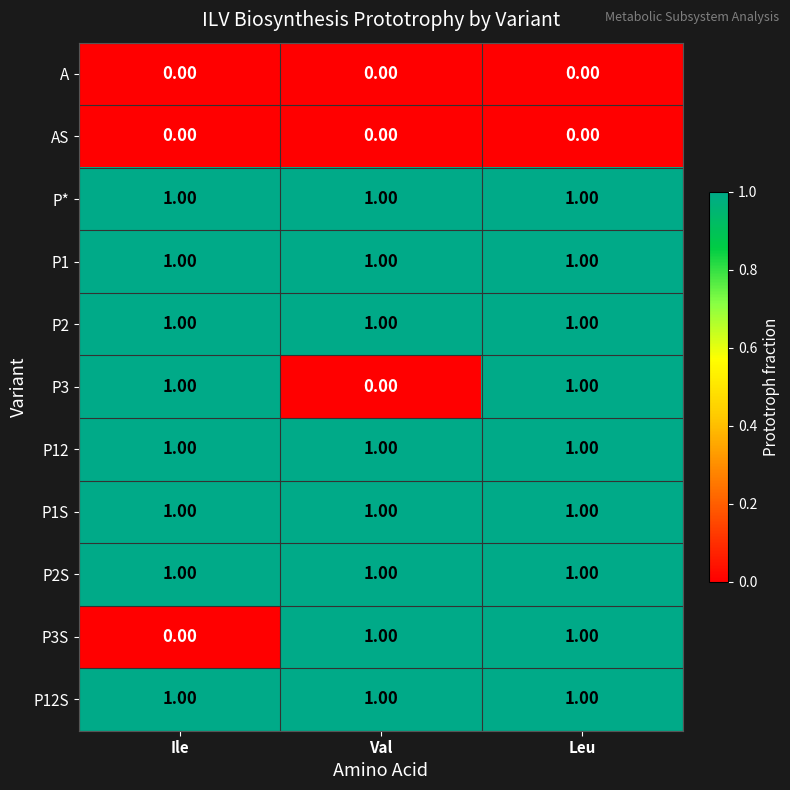

Between Ile and Leu, which series saw the biggest shift?

P3S